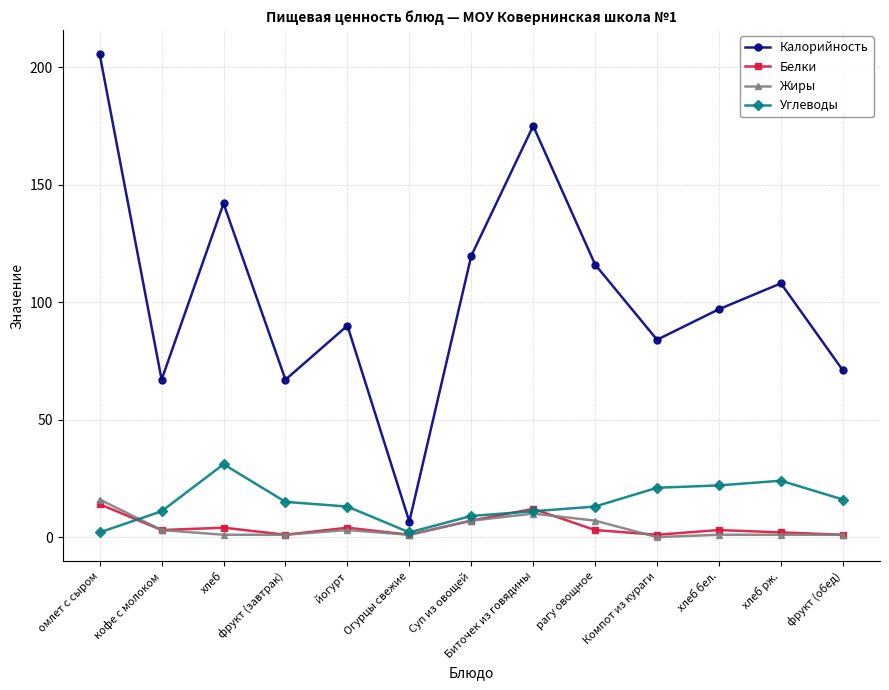

At how many categories does at least one series exceed 47?

12